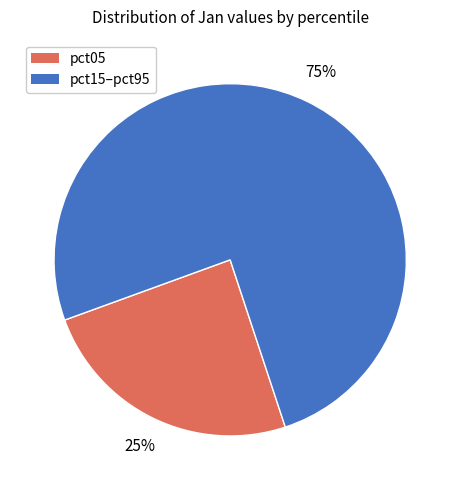

To the nearest percent, what is the average slice percentage?

50%